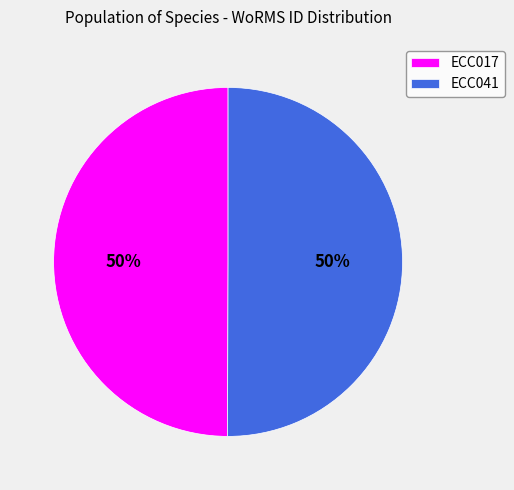

How many segments does this pie chart have?

2